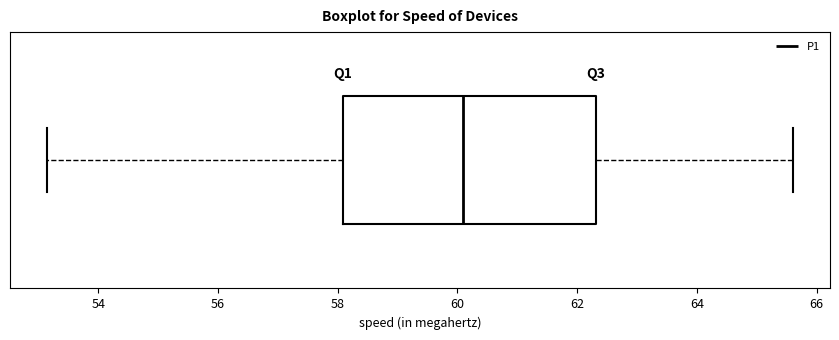

Read this box plot against the x-axis: the position of the median line, the range covered by the box, and the ends of both whiskers. The values are not printed on the chart, so give them approximately, as read against the axis.

median 60.2, box 58.0 to 62.4, whiskers 53.2 to 65.6